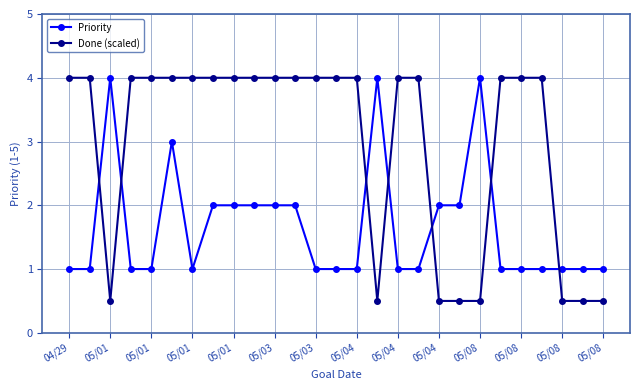

Which series has the largest range (max minus min)?

Done (scaled)